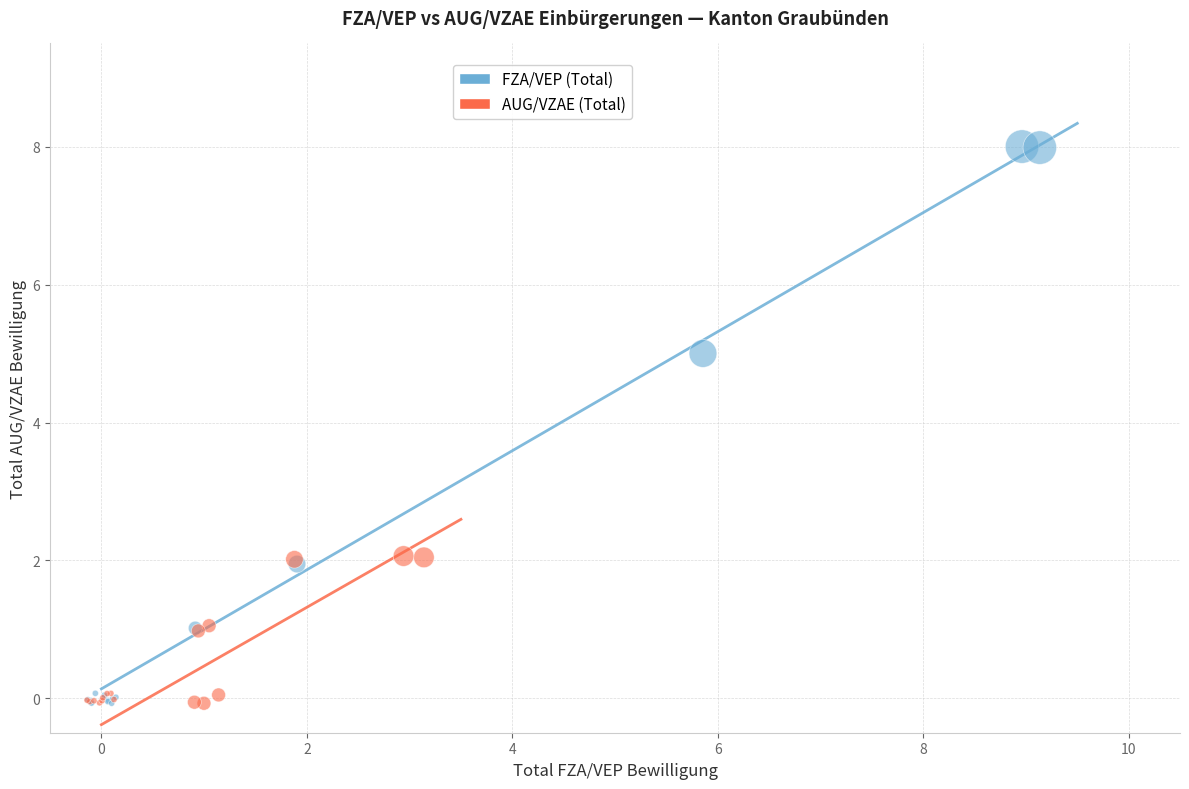

Which series has the largest Y range (max minus min)?

FZA/VEP (Total)